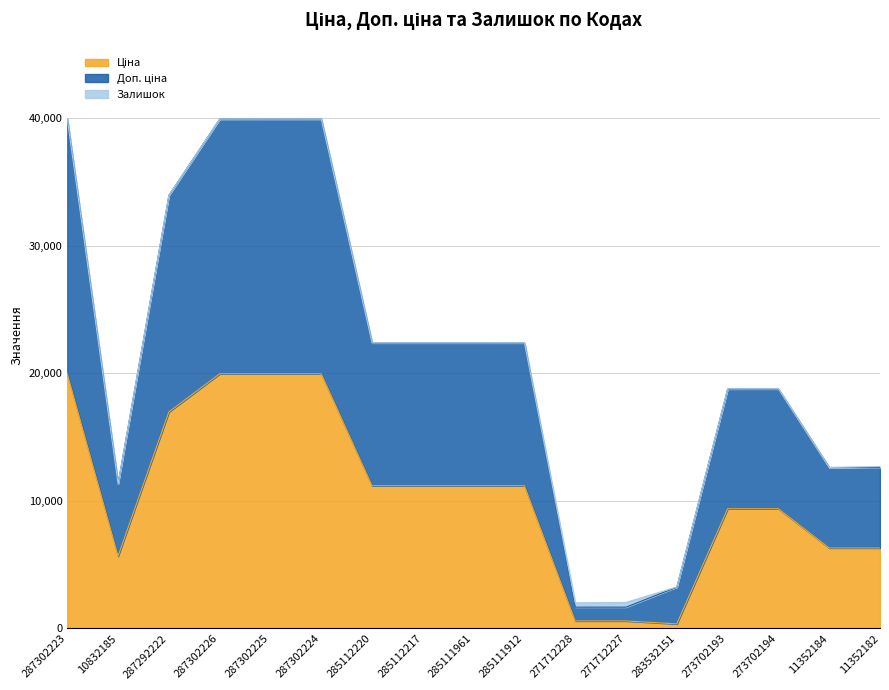

Rank the categories by Доп. ціна value from highest to lowest.

287302223, 287302226, 287302225, 287302224, 287292222, 285112220, 285112217, 285111961, 285111912, 273702193, 273702194, 11352184, 11352182, 10832185, 283532151, 271712228, 271712227